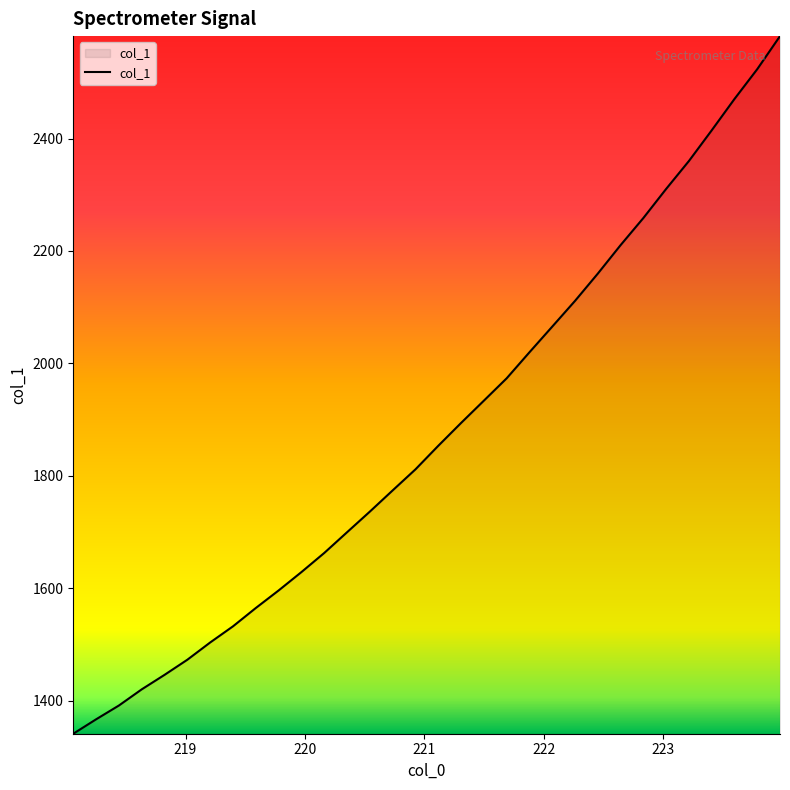

Reading left to right, extract all data points from this chart.

1341.1	1366.7	1391.3	1420.0	1445.8	1472.8	1503.5	1532.2	1564.8	1596.0	1628.7	1662.7	1699.6	1736.3	1774.0	1811.5	1853.4	1894.0	1933.7	1973.4	2019.8	2065.4	2111.2	2159.7	2210.4	2258.6	2310.4	2360.1	2414.6	2470.4	2523.5	2582.3